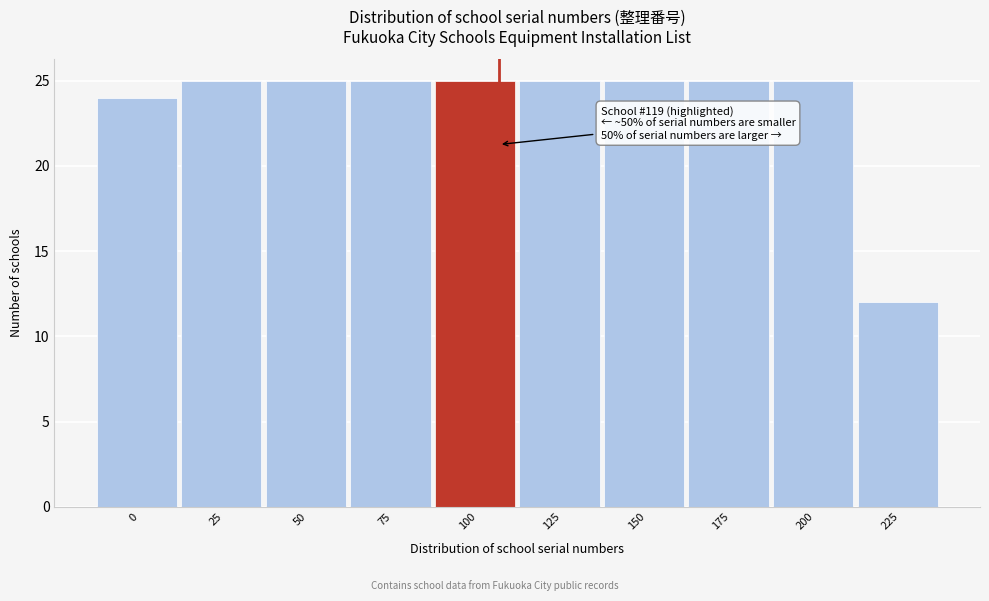

Reading right to left, transcribe all the data shown in this chart.

225=12	200=25	175=25	150=25	125=25	100=25	75=25	50=25	25=25	0=24